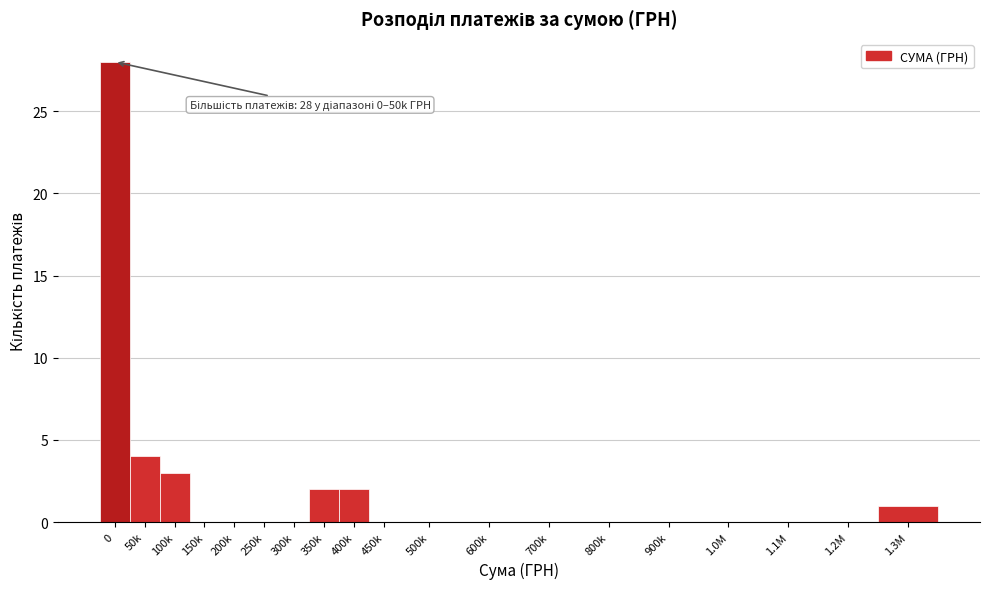

Reading left to right, what are all the values shown in this chart?

0=28	50k=4	100k=3	150k=0	200k=0	250k=0	300k=0	350k=2	400k=2	450k=0	500k=0	600k=0	700k=0	800k=0	900k=0	1.0M=0	1.1M=0	1.2M=0	1.3M=1